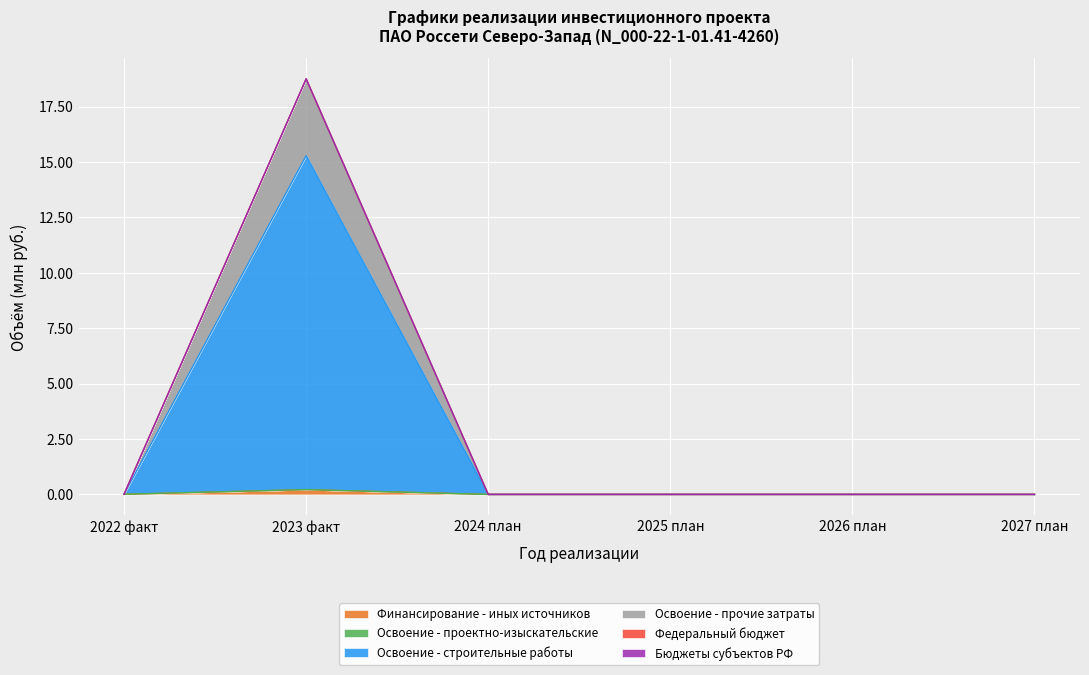

Which has a higher value, 2022 факт or 2024 план?

2022 факт